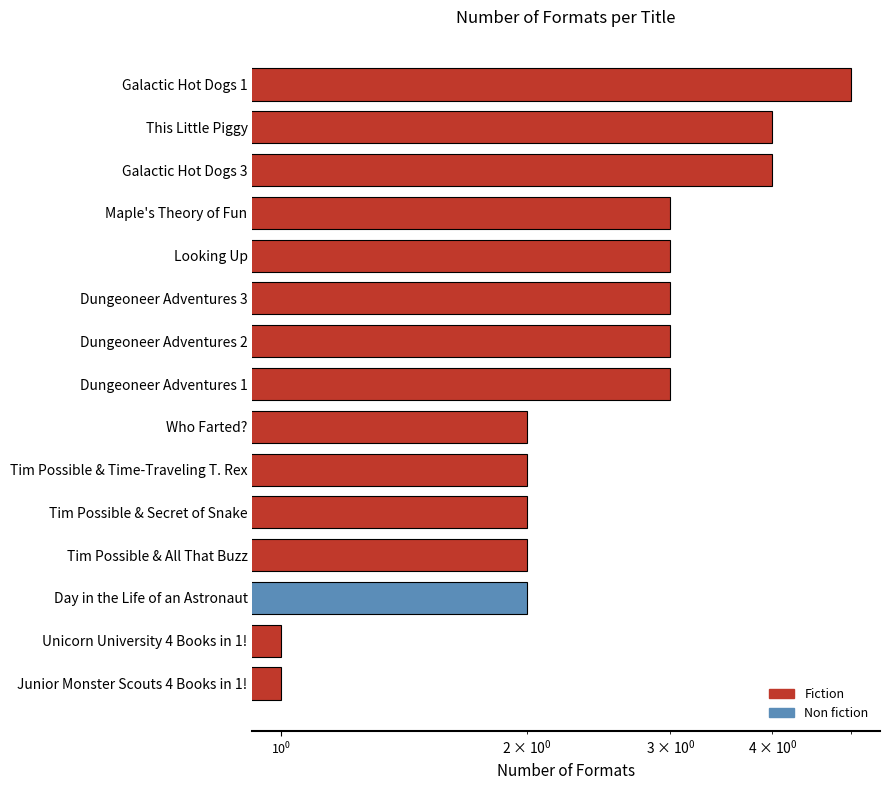

The value at Day in the Life of an Astronaut is 2. True or false?

True